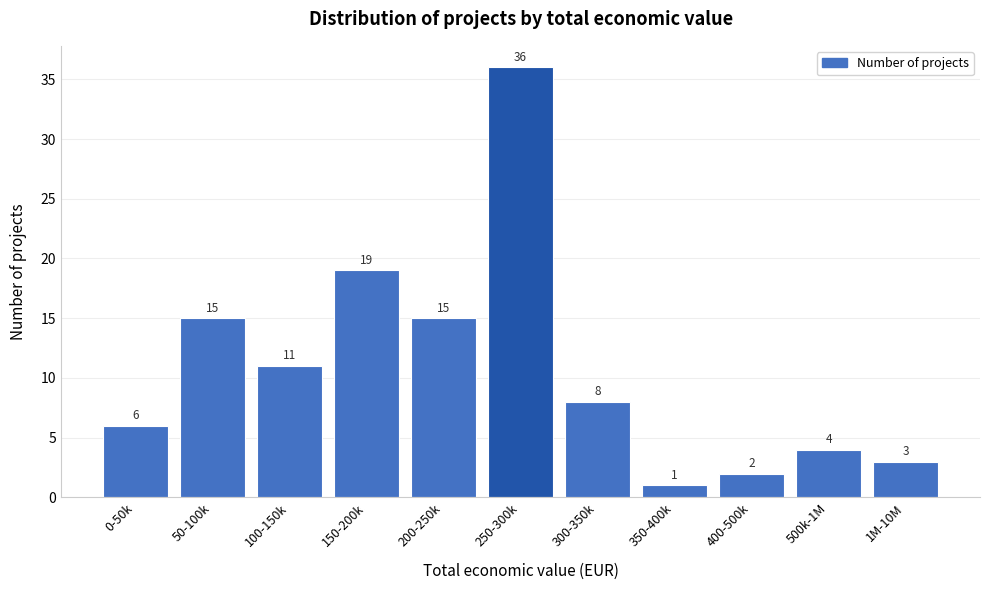

Reading left to right, what are all the values shown in this chart?

6	15	11	19	15	36	8	1	2	4	3